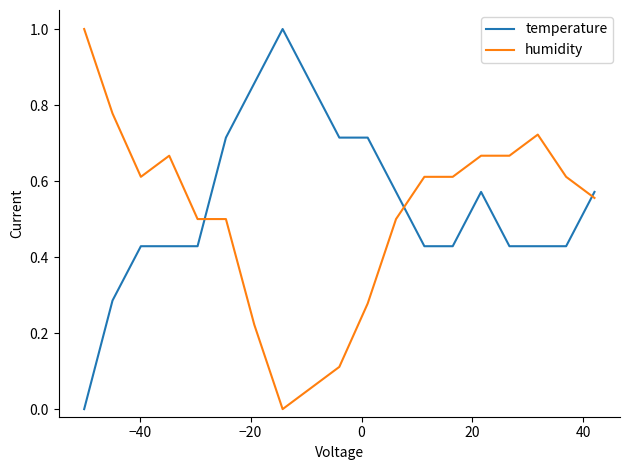

Does the chart display data point markers on the line(s)?

No